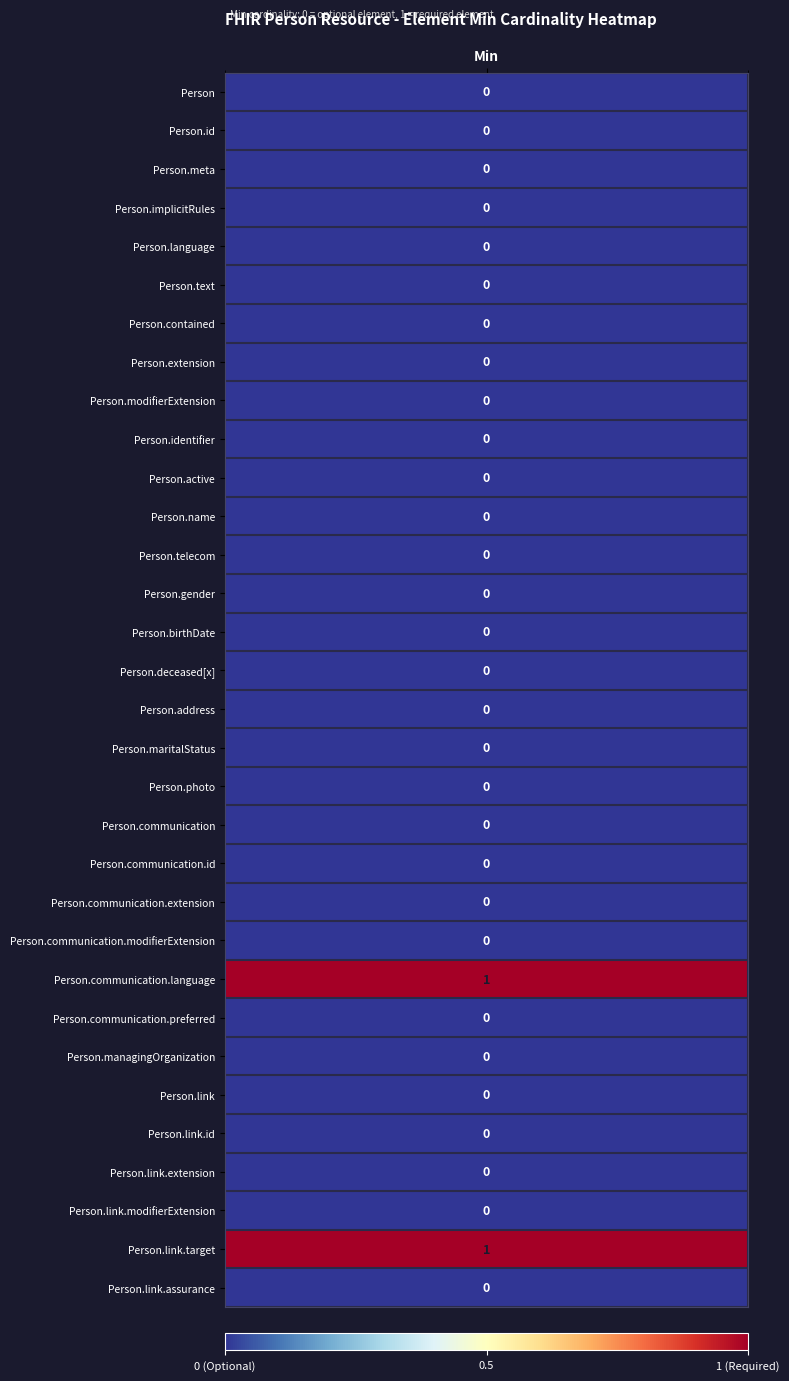

Which series has the widest spread of values?

Min_values